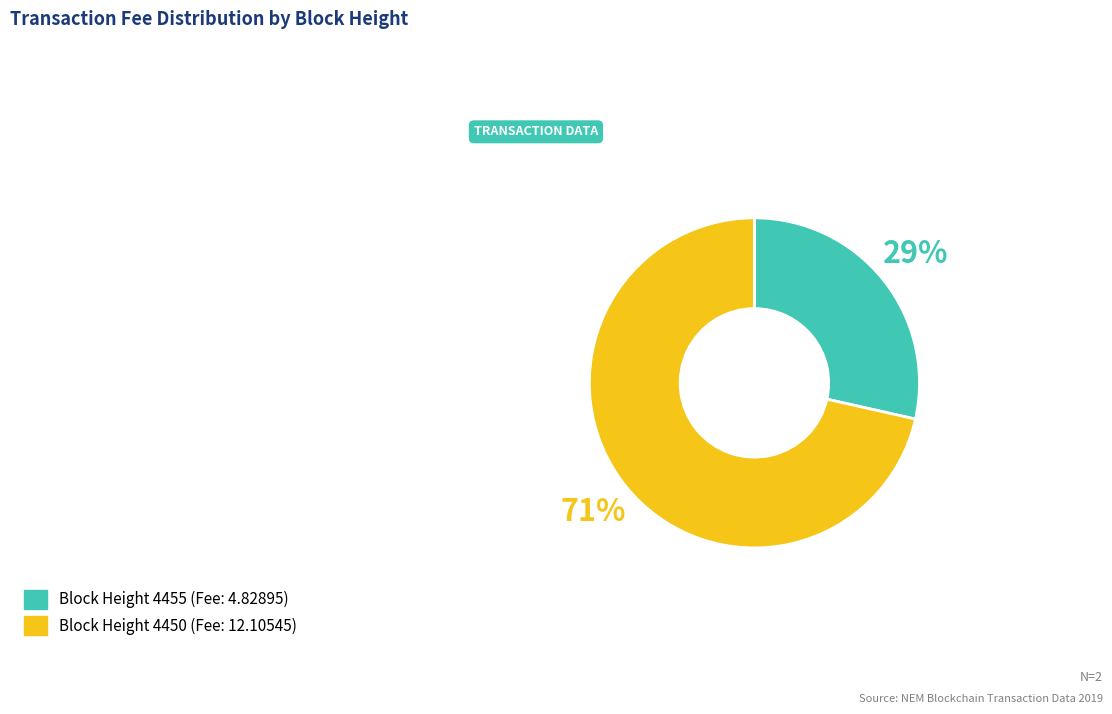

To the nearest percent, what is the average slice percentage?

50%